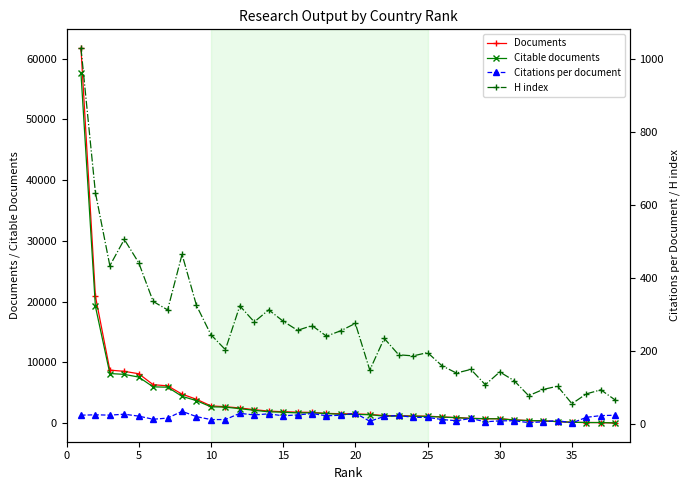

List the series in order of their peak value, lowest first.

Citations per document, H index, Citable documents, Documents